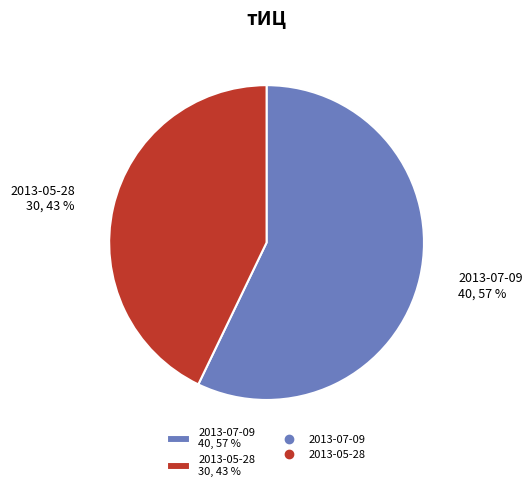

Which category has the smallest portion of the pie?

2013-05-28 30, 43 %